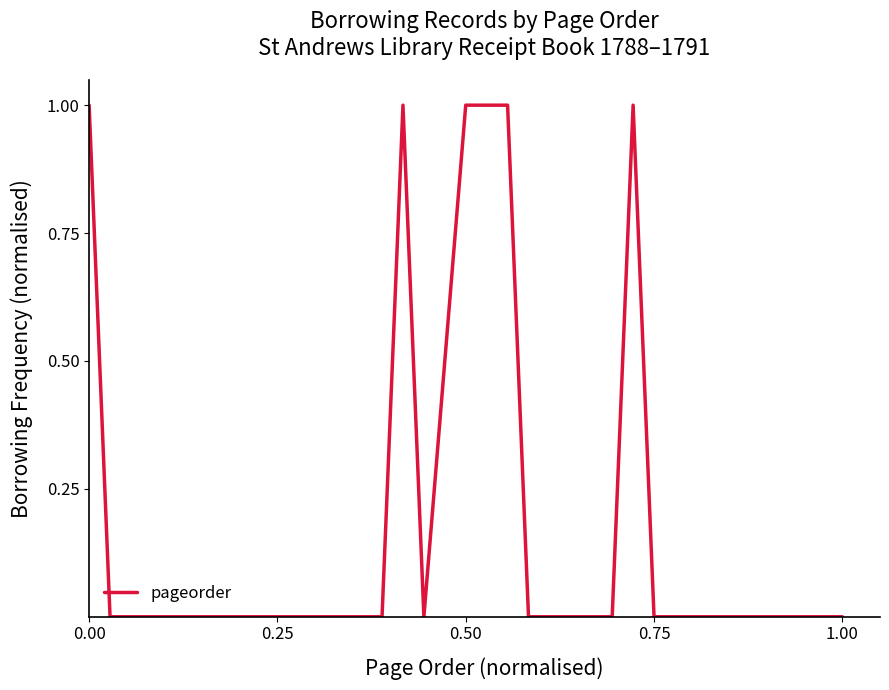

Reading right to left, list all the values displayed in this chart.

0	0	0	0	0	0	0	0	0	1	0	0	0	0	0	1	1	1	0	1	0	0	0	0	0	0	0	0	0	0	0	0	0	1